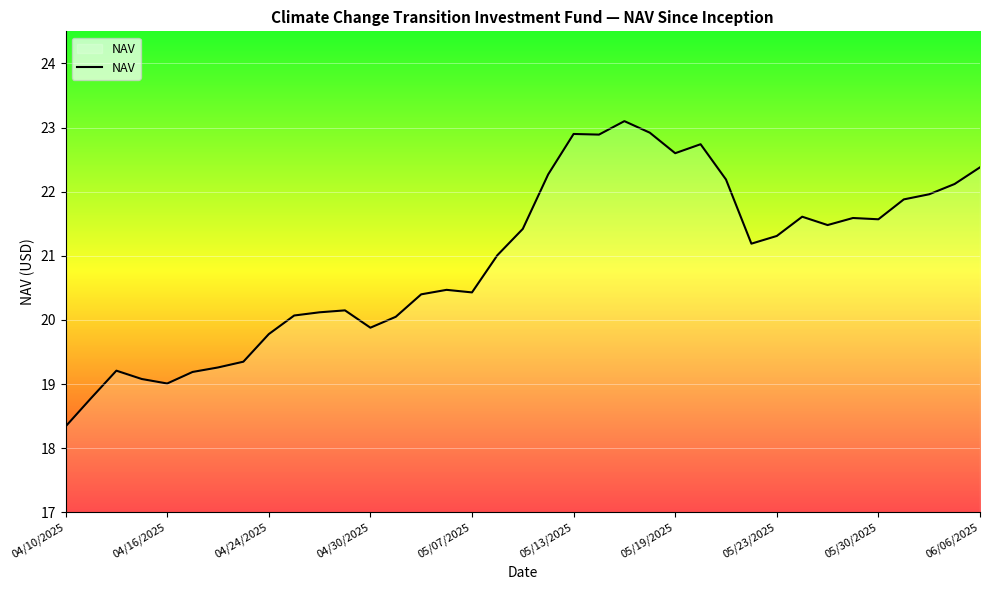

What is the minimum value shown in the chart?

18.3